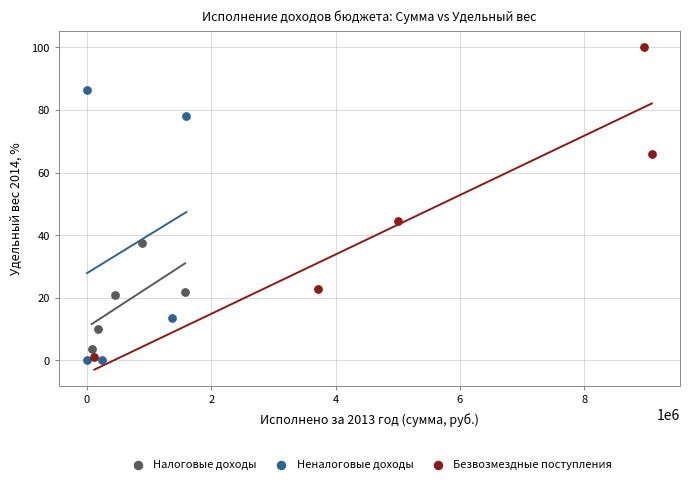

Which series has the widest spread of Y values?

Безвозмездные поступления